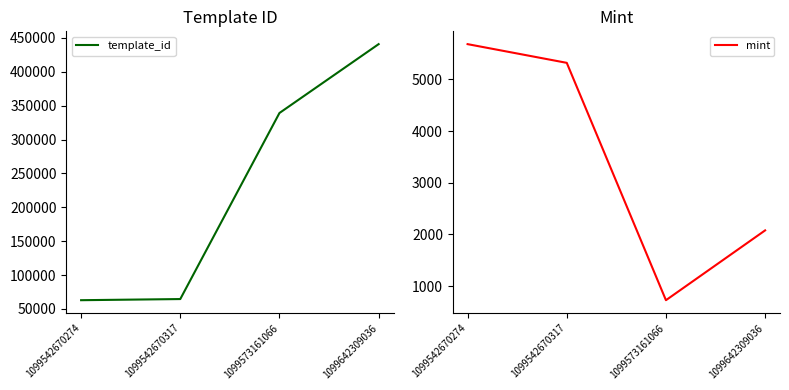

What is the greatest value displayed?

440886